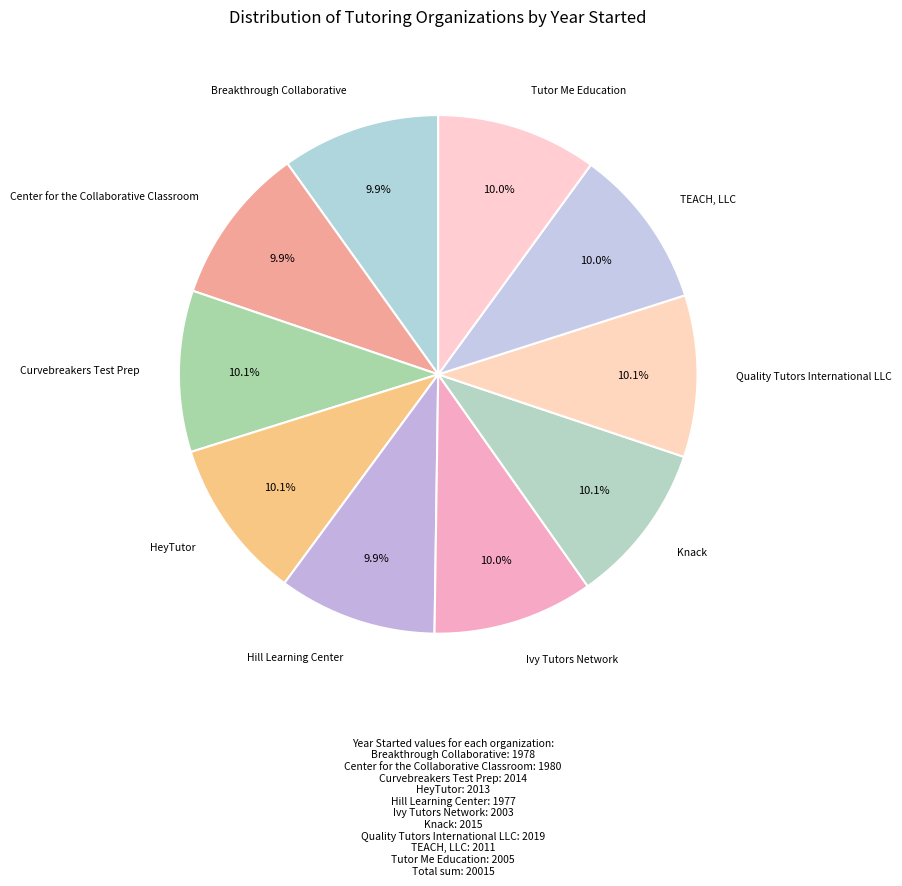

Does any single category account for the majority?

No